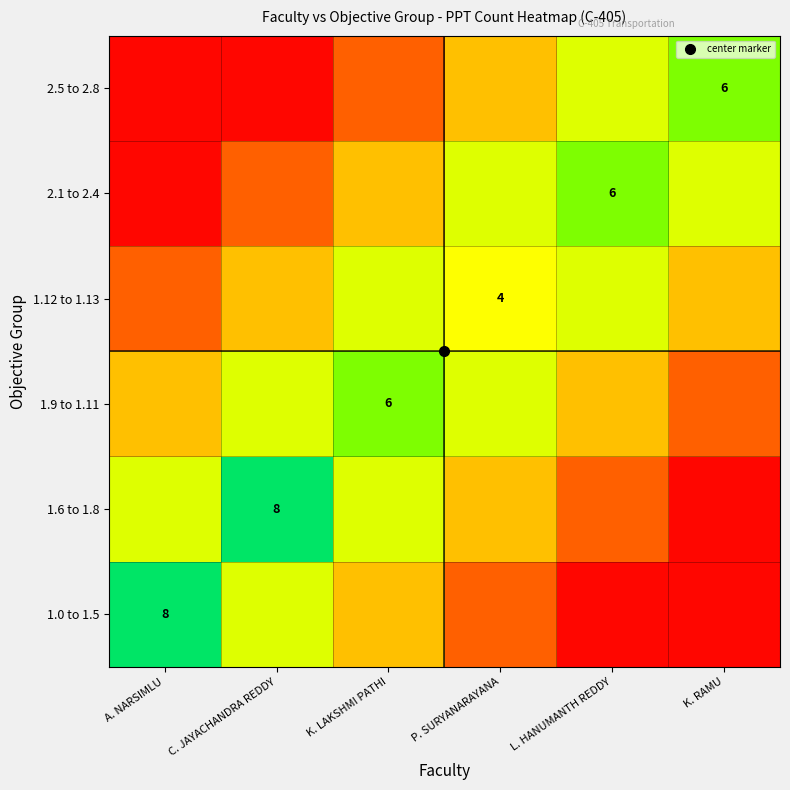

At how many categories does at least one series exceed 4?

6